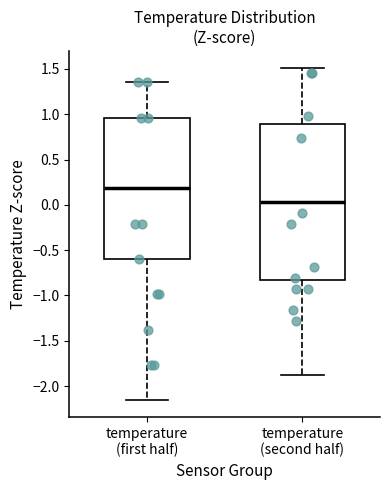

Reading left to right, read every box against the y-axis: the position of its median line, the range the box covers, and the ends of its whiskers. The values are not printed on the chart, so give them approximately, as read against the axis.

temperature (first half): median 0.20, box -0.60 to 0.95, whiskers -2.15 to 1.35
temperature (second half): median 0.05, box -0.85 to 0.90, whiskers -1.90 to 1.50